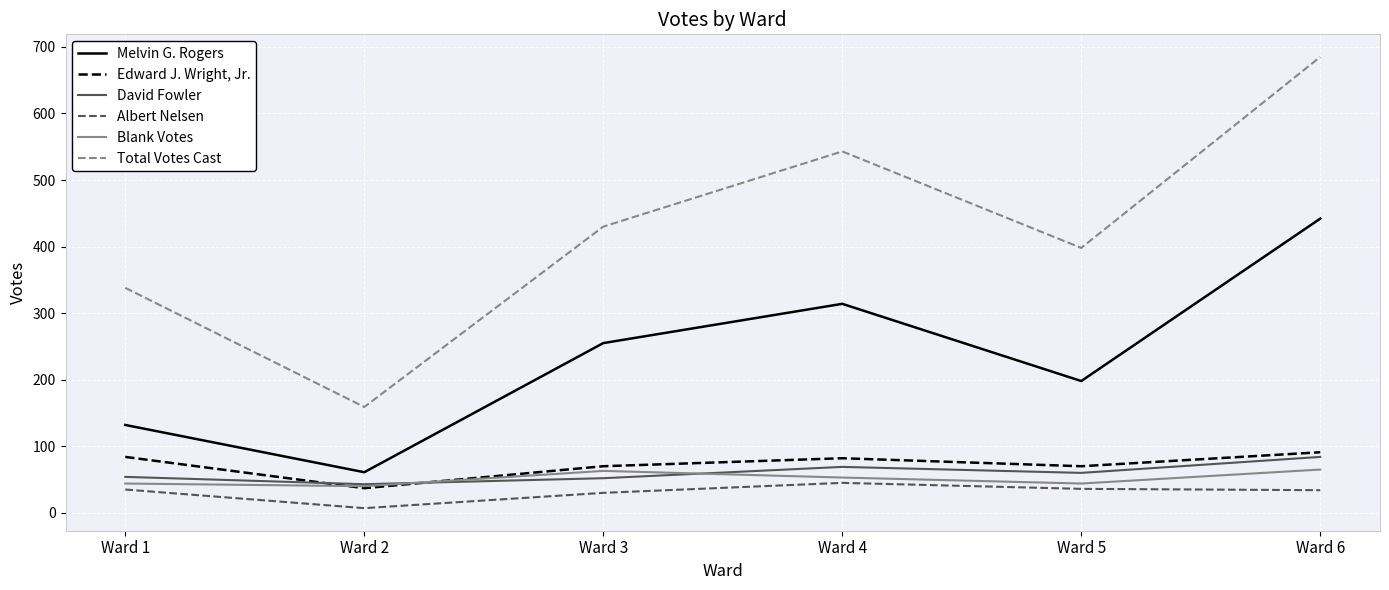

Which series has the widest spread of values?

Total Votes Cast